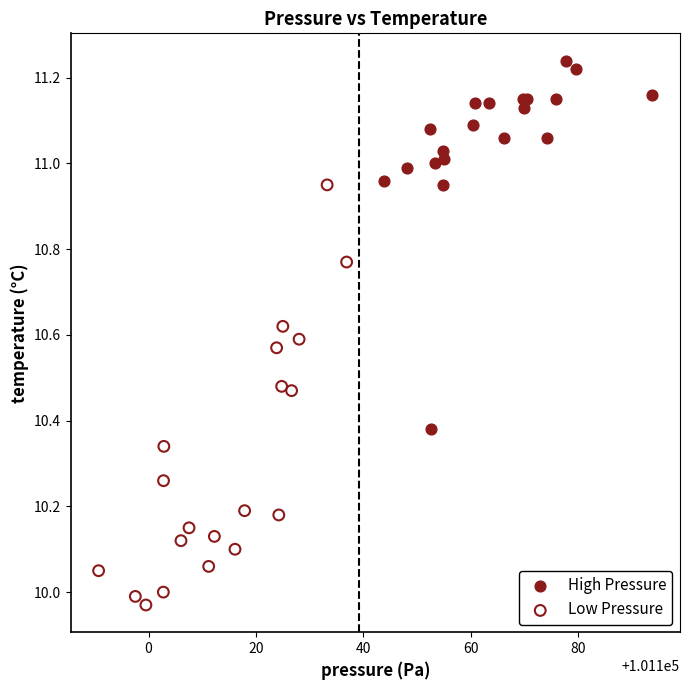

Which series has the largest Y range (max minus min)?

Low Pressure